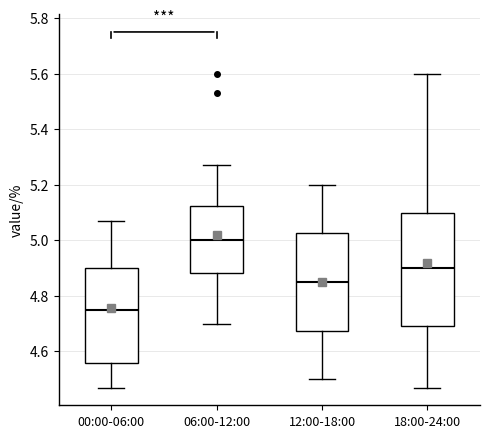

Reading left to right, read every box against the y-axis: the position of its median line, the range the box covers, and the ends of its whiskers. The values are not printed on the chart, so give them approximately, as read against the axis.

00:00-06:00: median 4.76, box 4.56 to 4.90, whiskers 4.48 to 5.08
06:00-12:00: median 5.00, box 4.88 to 5.12, whiskers 4.70 to 5.28
12:00-18:00: median 4.86, box 4.68 to 5.02, whiskers 4.50 to 5.20
18:00-24:00: median 4.90, box 4.70 to 5.10, whiskers 4.48 to 5.60